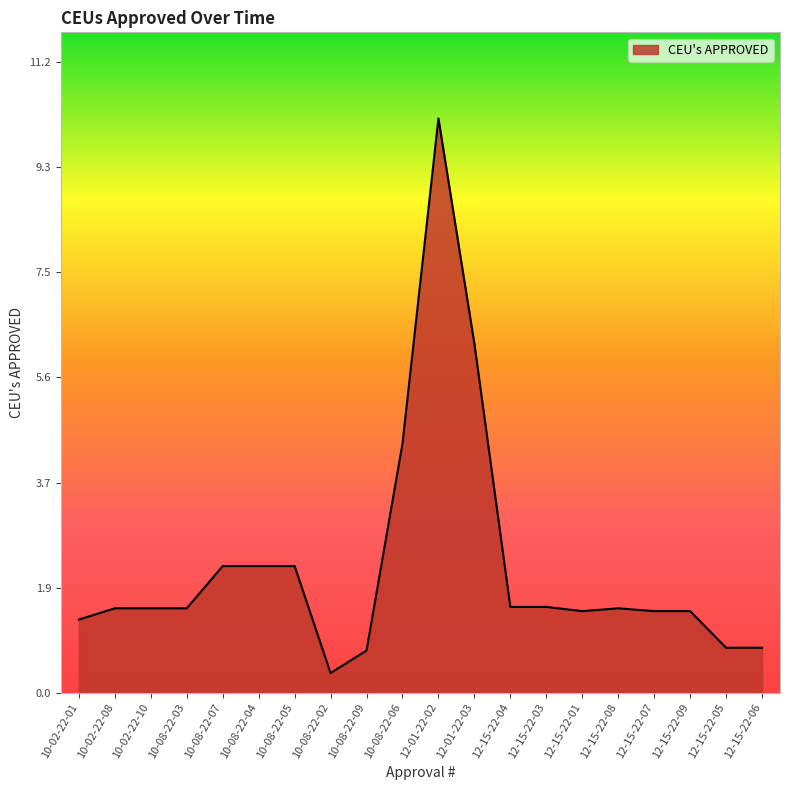

Which label corresponds to the smallest value in the chart?

10-08-22-02